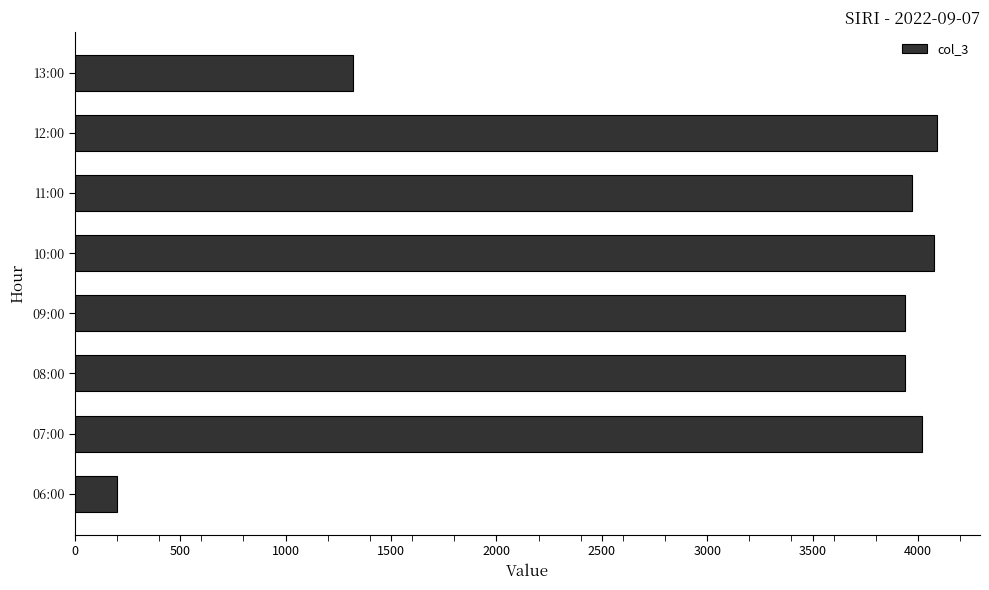

What is the average value?

3194